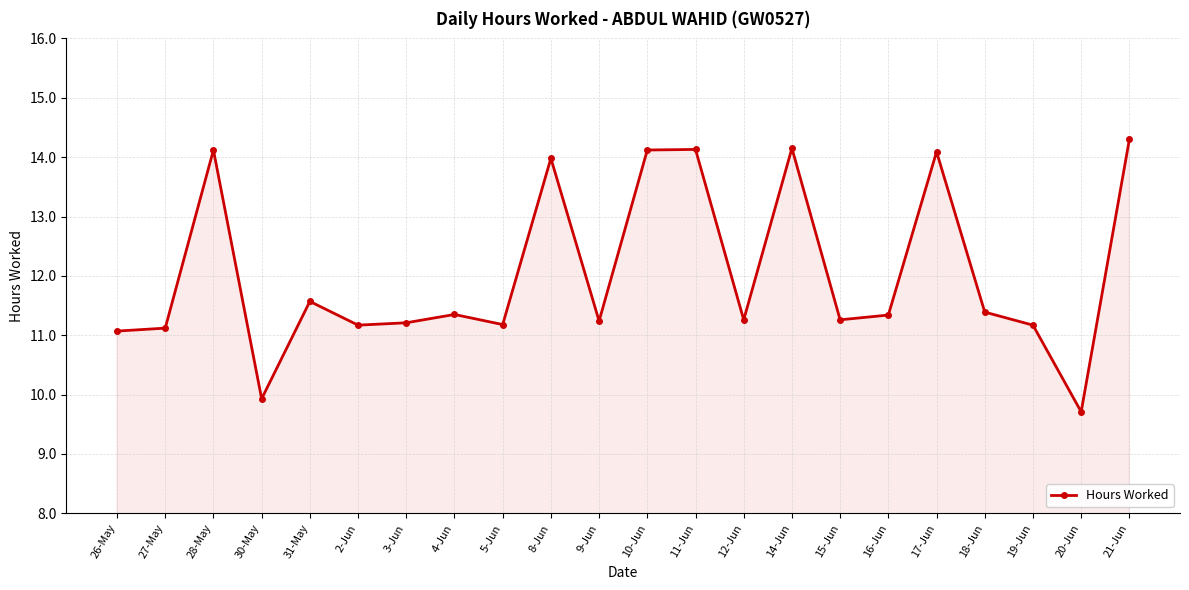

What is the difference between the maximum and minimum values?

4.6